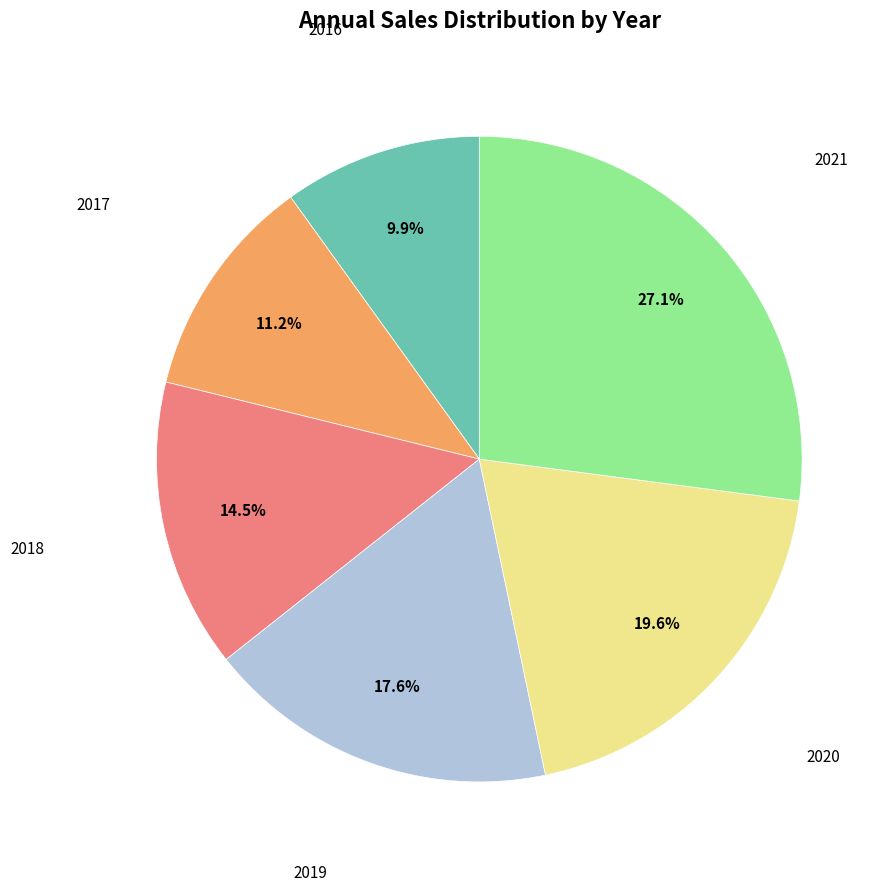

Is there any slice that represents more than half of the pie?

No